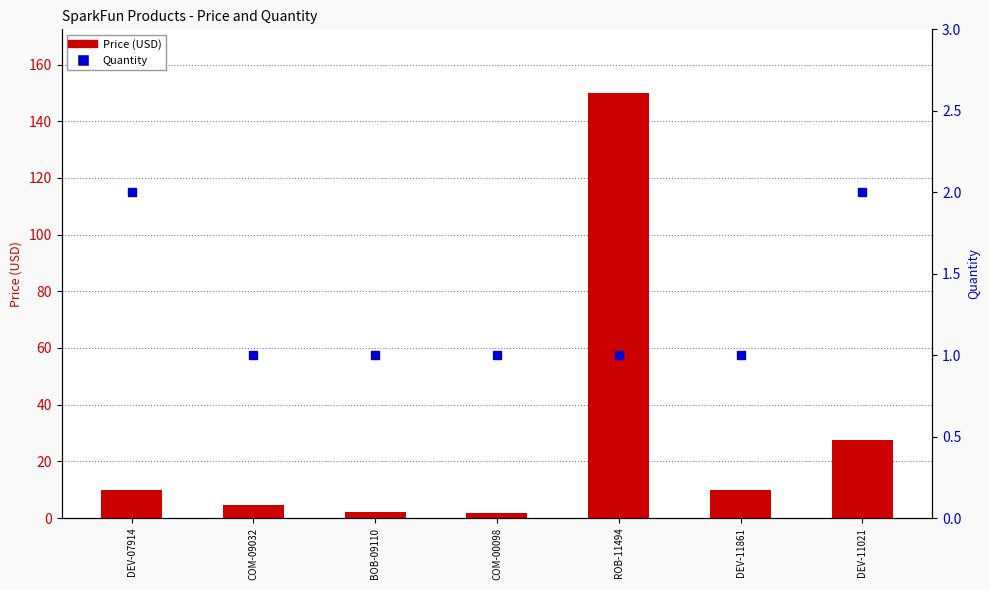

What is the highest value of the Quantity series?

2.0